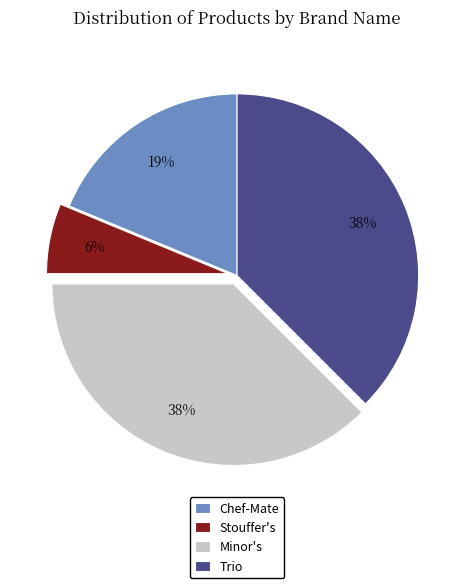

Count the number of slices in the pie.

4